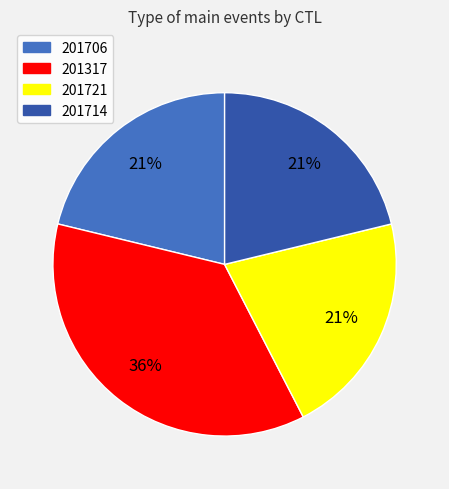

To the nearest percent, what is the average slice percentage?

25%